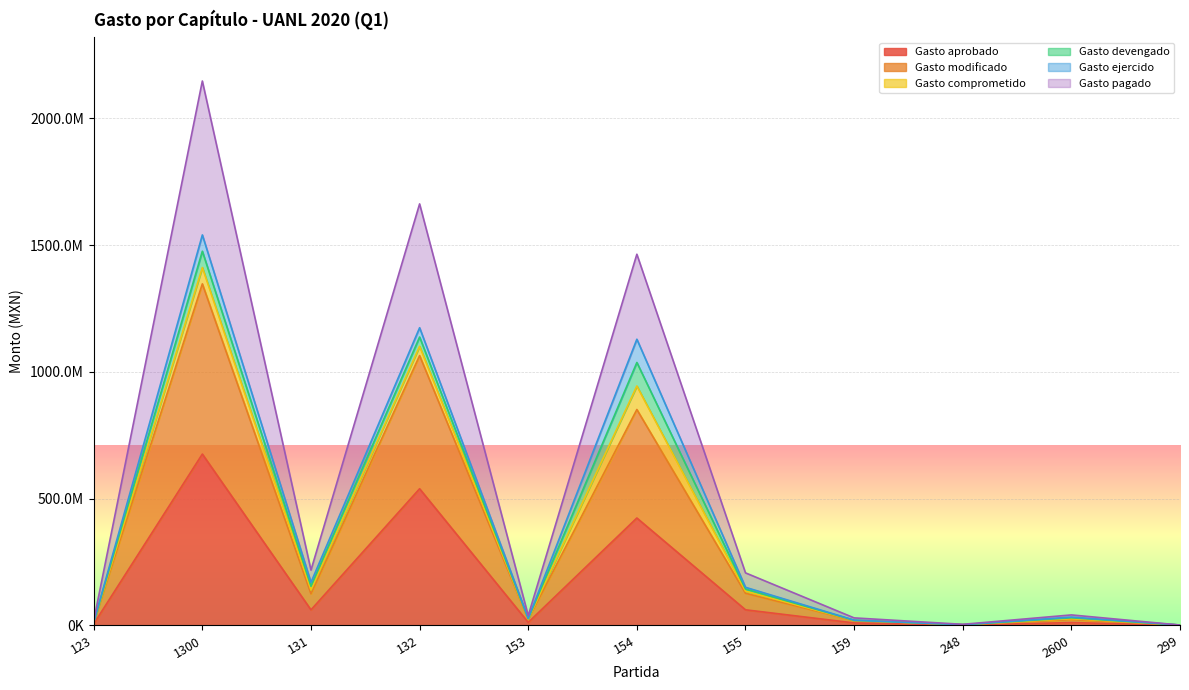

True or false: Gasto pagado and Gasto aprobado cross at least once.

False